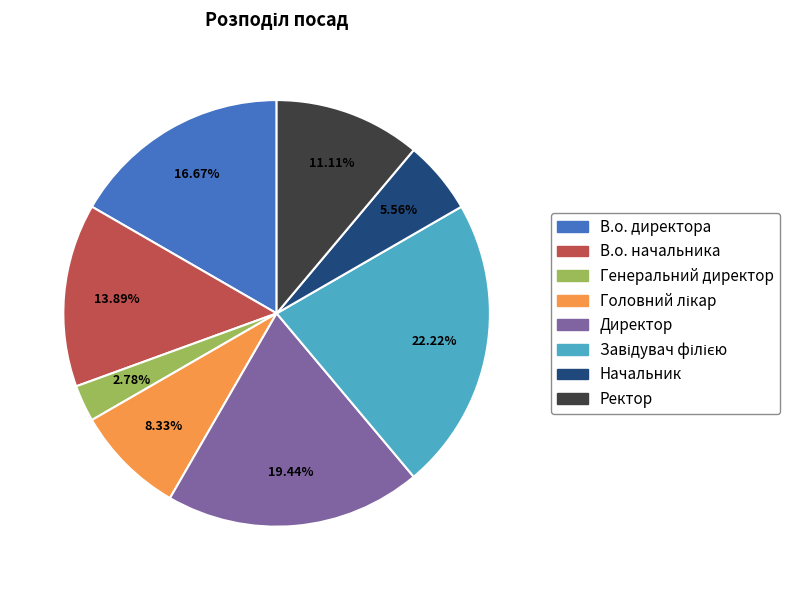

Which category has the smallest portion of the pie?

Генеральний директор